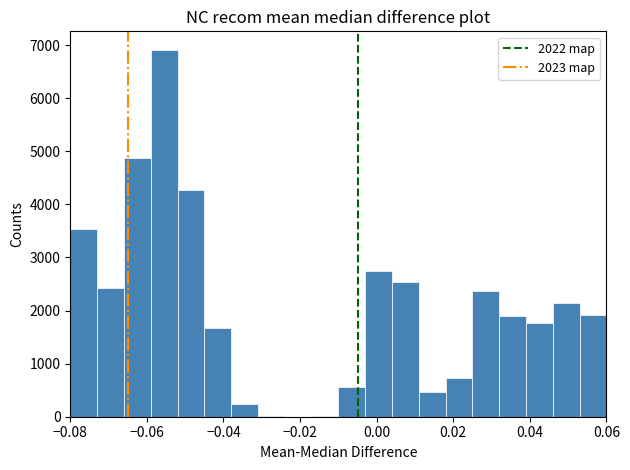

Read against the x-axis, roughly where is the centre of the tallest bar?

-0.056